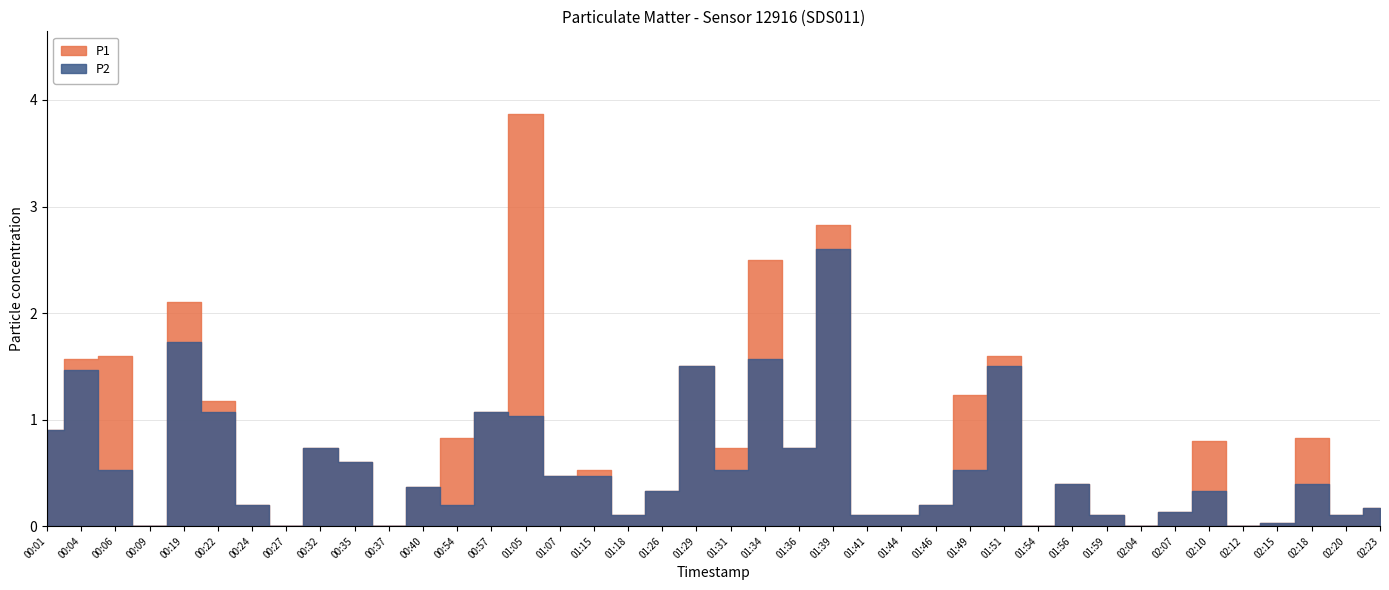

What is the sum of all P2 values?

22.3